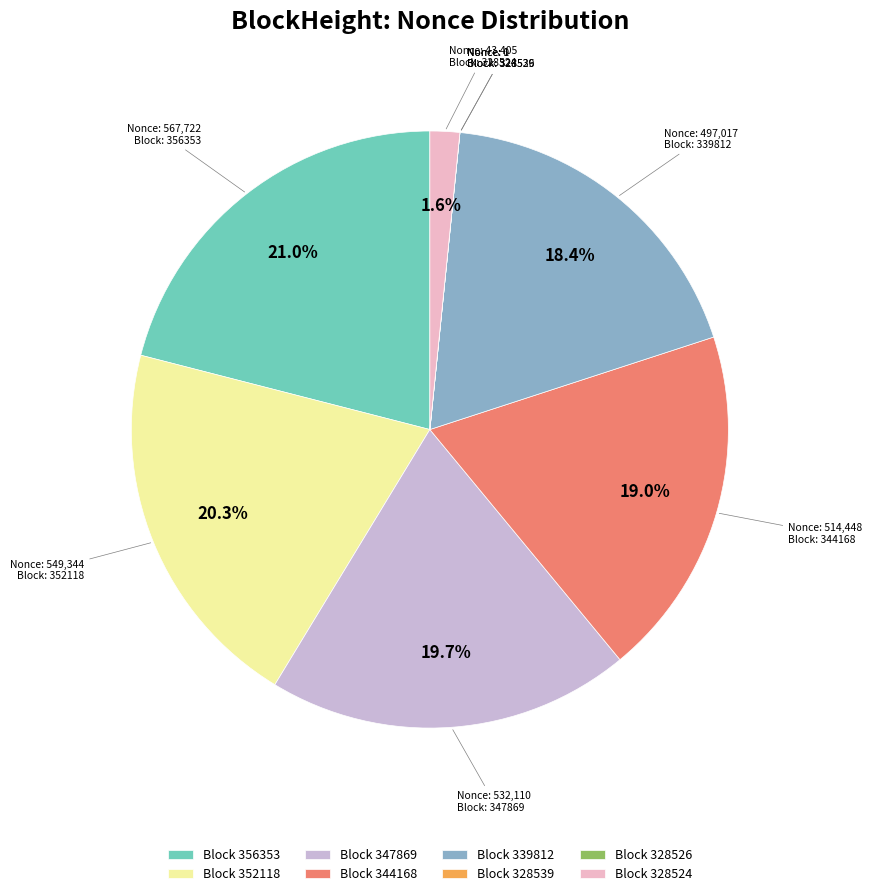

What is the ratio of the value at Block 356353 to the value at Block 352118?

1.0